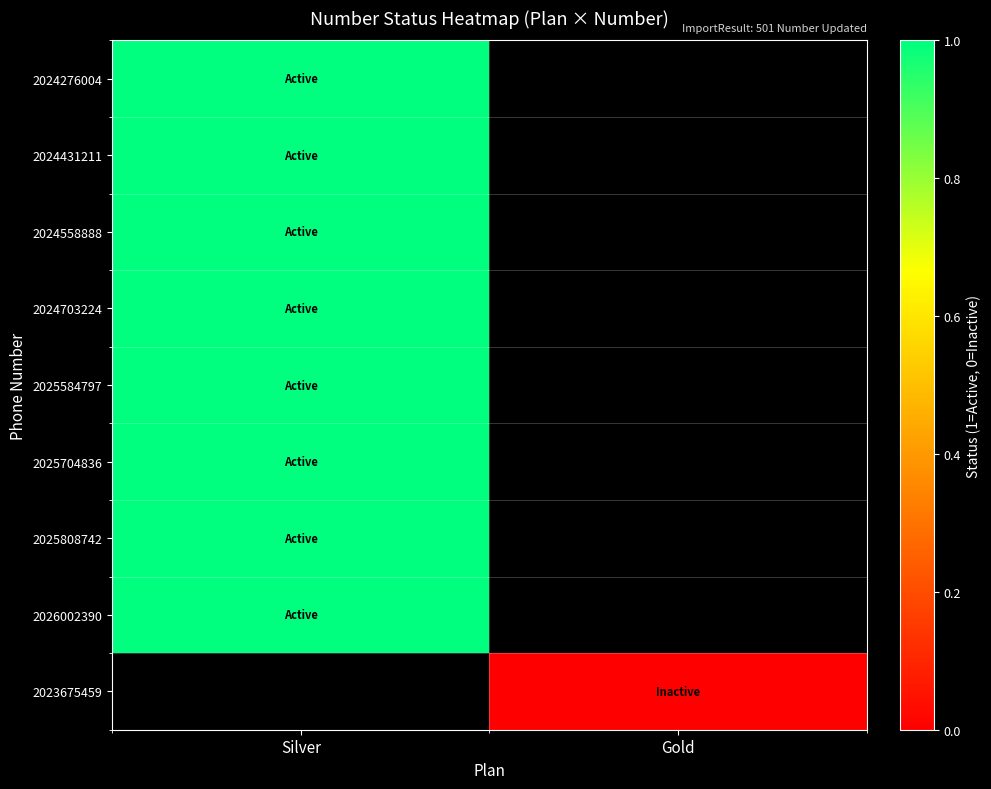

Which label corresponds to the smallest value in the chart?

Gold